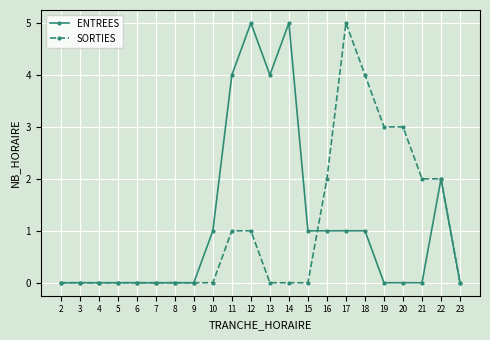

Count the number of data series in this chart.

2